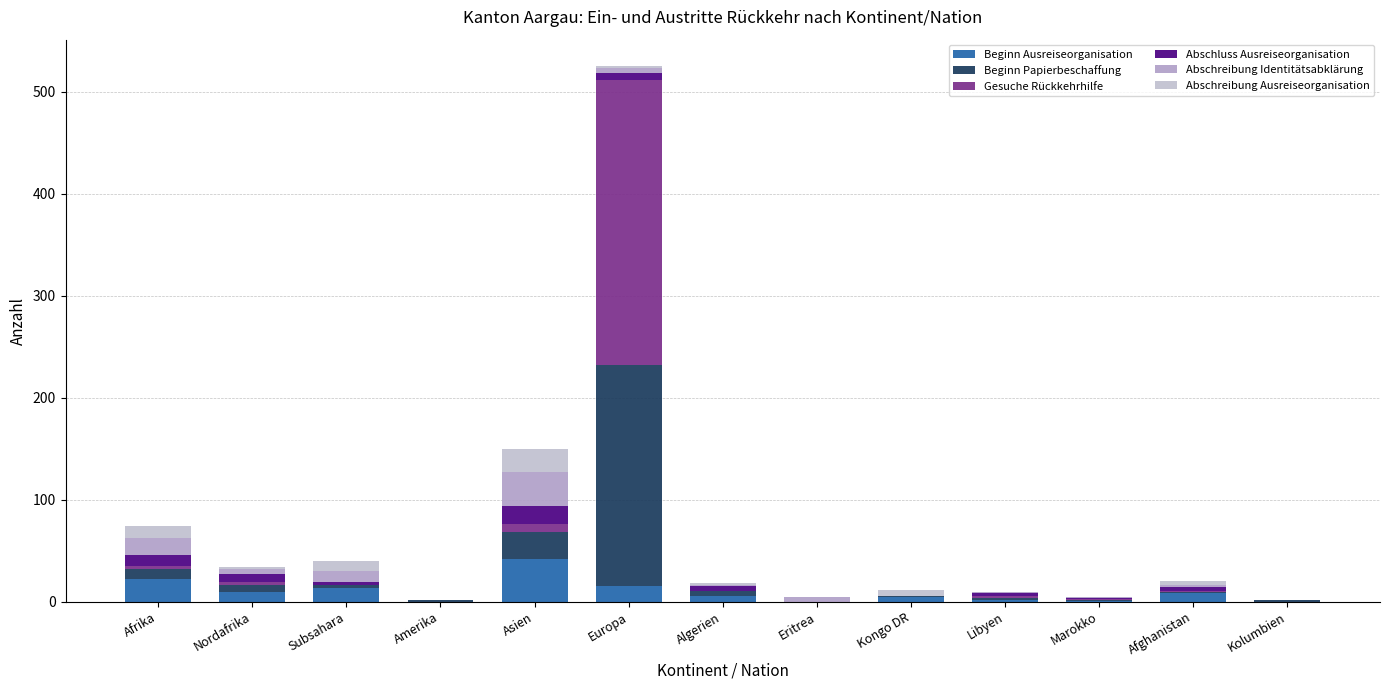

Are the bars grouped side by side (vs. stacked)?

No